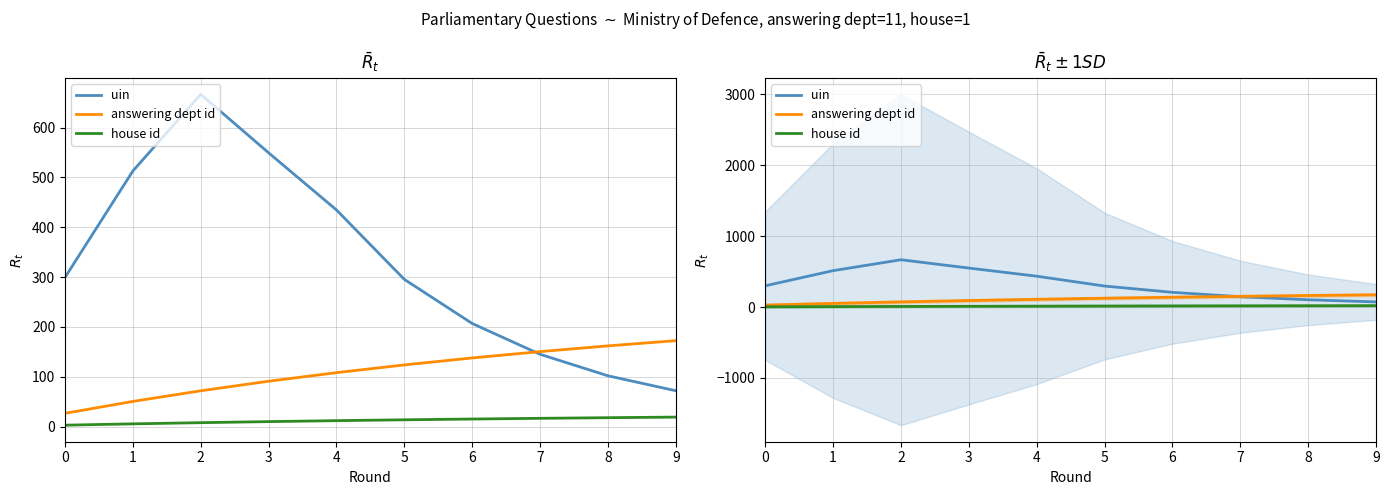

Which series has the largest range (max minus min)?

uin